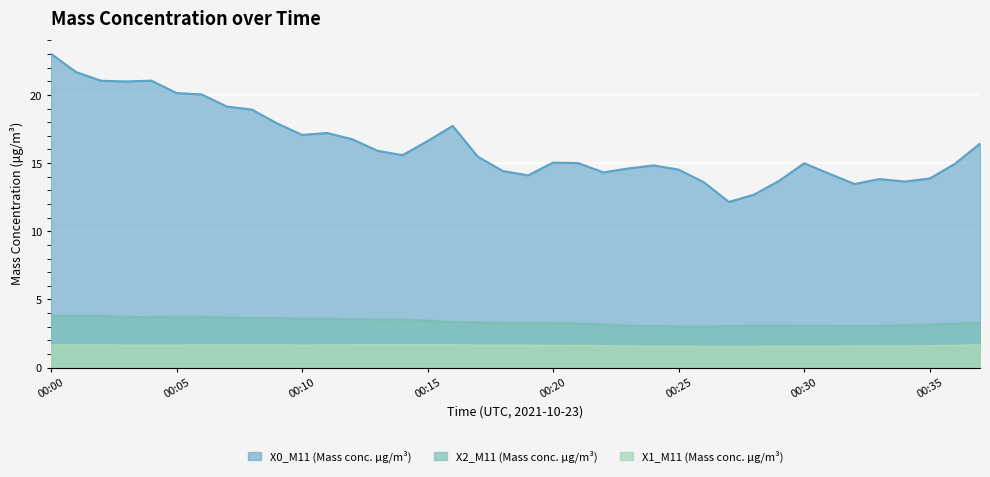

Where is the first local minimum for X1_M11 (Mass conc. μg/m³)?

00:04